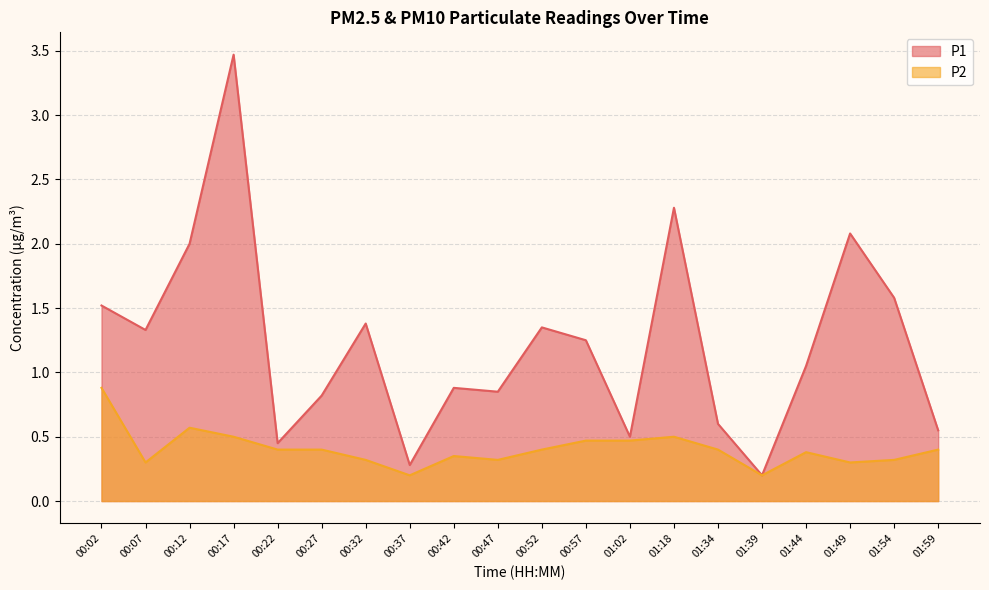

At which label does P1 reach its peak?

00:17